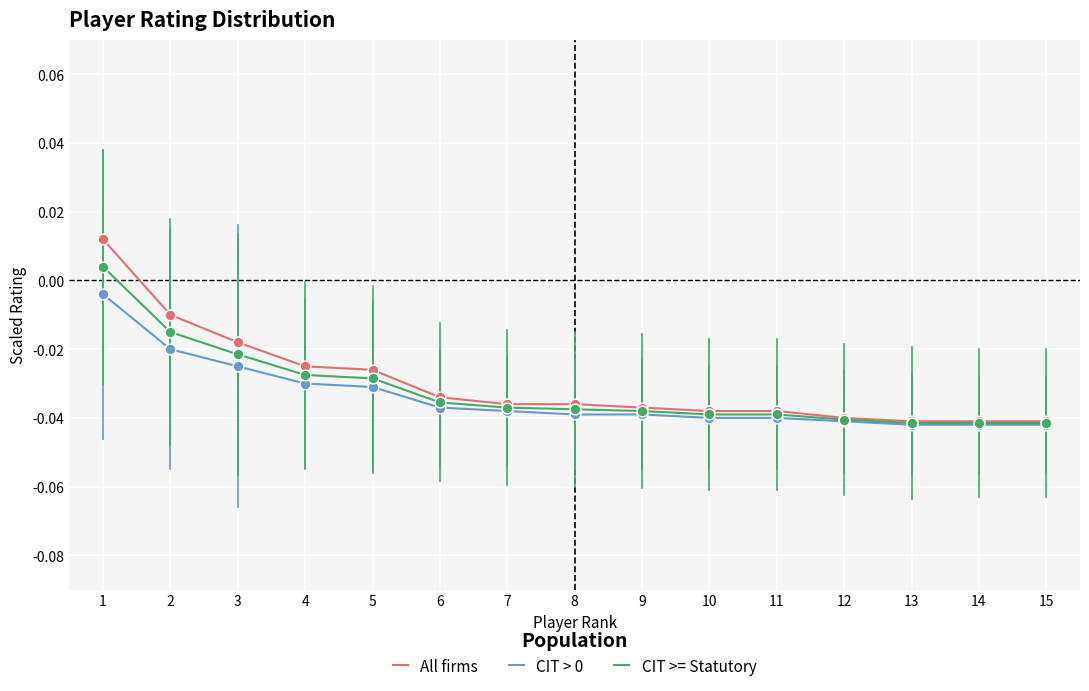

At how many categories does at least one series exceed 0?

1